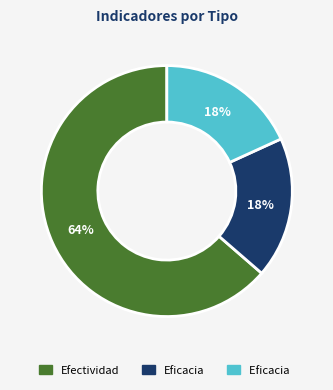

Count the number of slices in the pie.

3